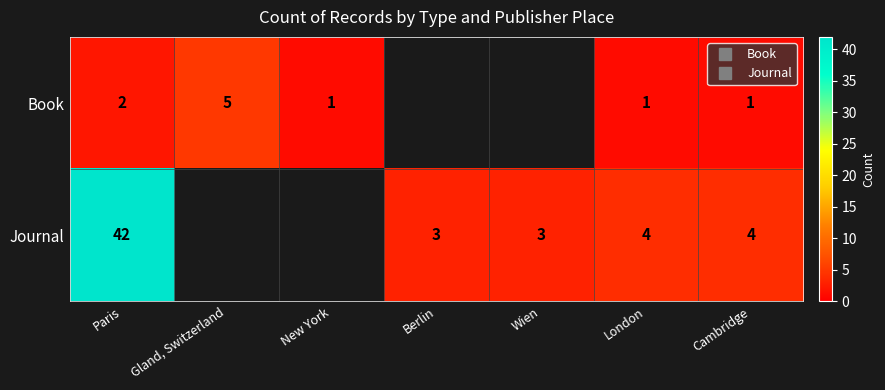

The value of Book at Gland, Switzerland is 5.0. True or false?

True